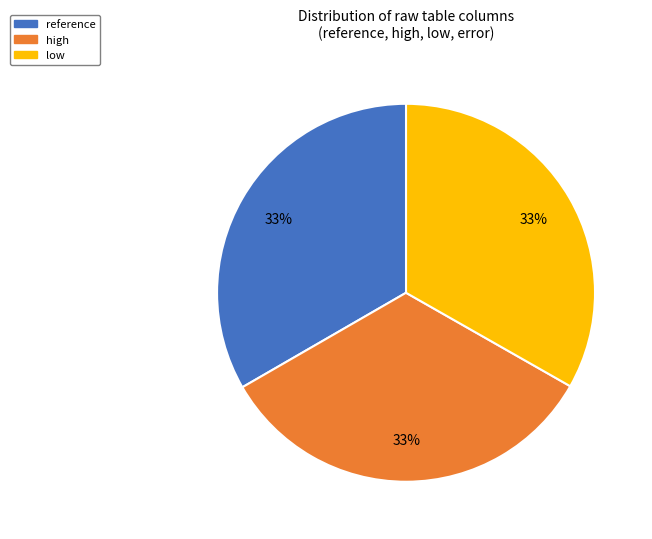

Does any single category account for the majority?

No